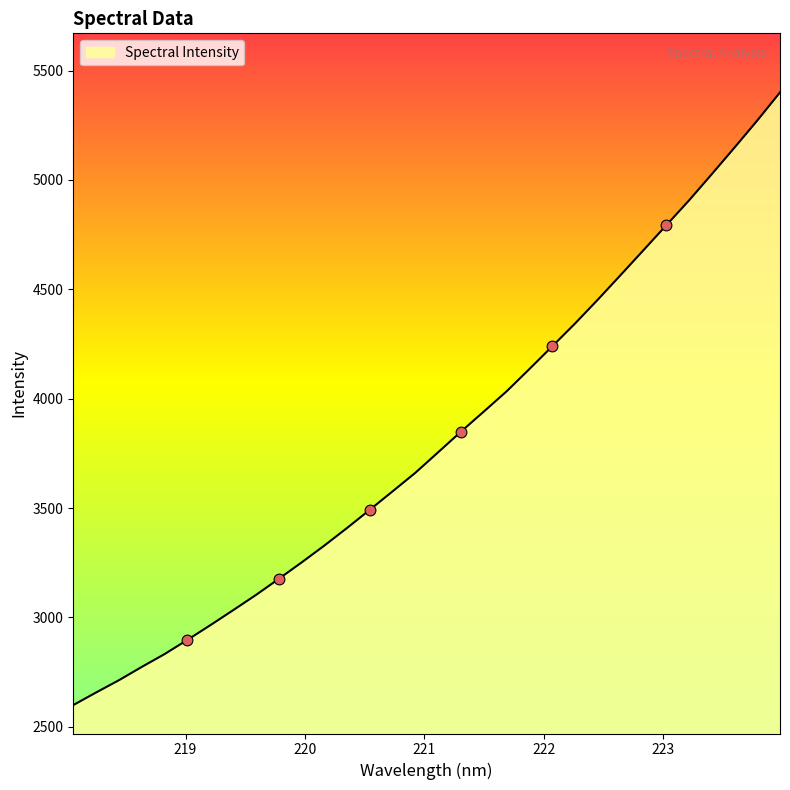

What is the difference between the maximum and minimum values?

2800.7